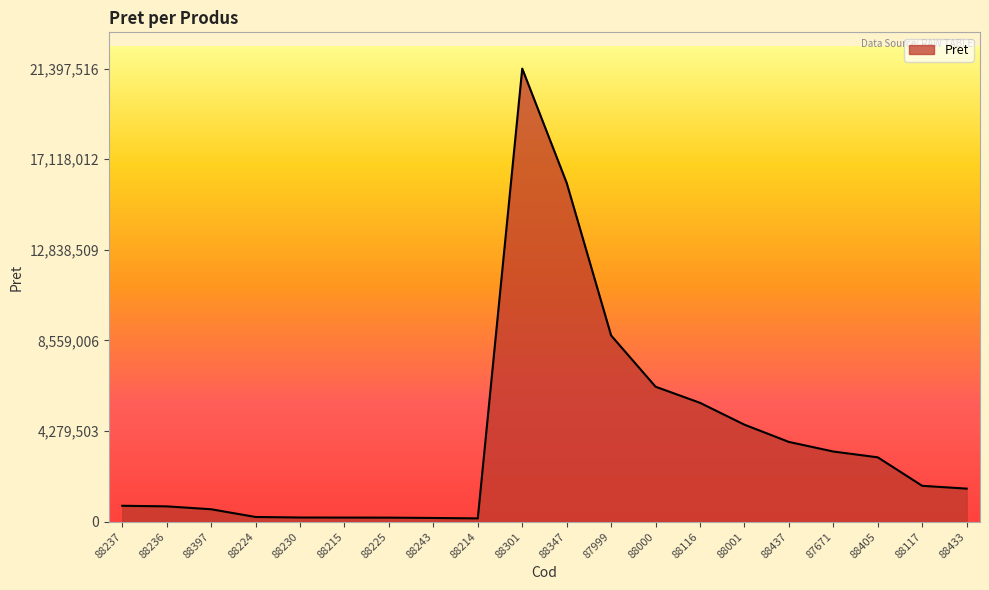

How many values are below 1695400?

10